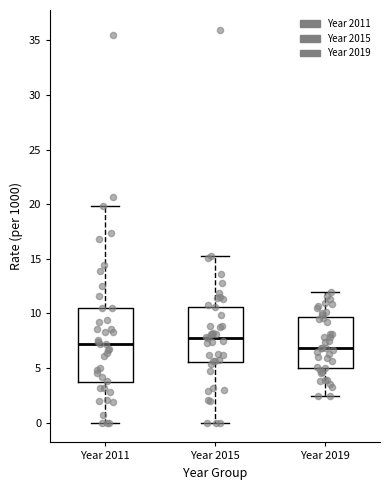

Reading left to right, transcribe this box plot: for each box, give where its median line is, the range the box spans, and where its two whiskers end, as read against the y-axis. The values are not printed on the chart, so give them approximately, as read against the axis.

Year 2011: median 7.0, box 3.5 to 10.5, whiskers 0.0 to 20.0
Year 2015: median 8.0, box 5.5 to 10.5, whiskers 0.0 to 15.5
Year 2019: median 7.0, box 5.0 to 9.5, whiskers 2.5 to 12.0